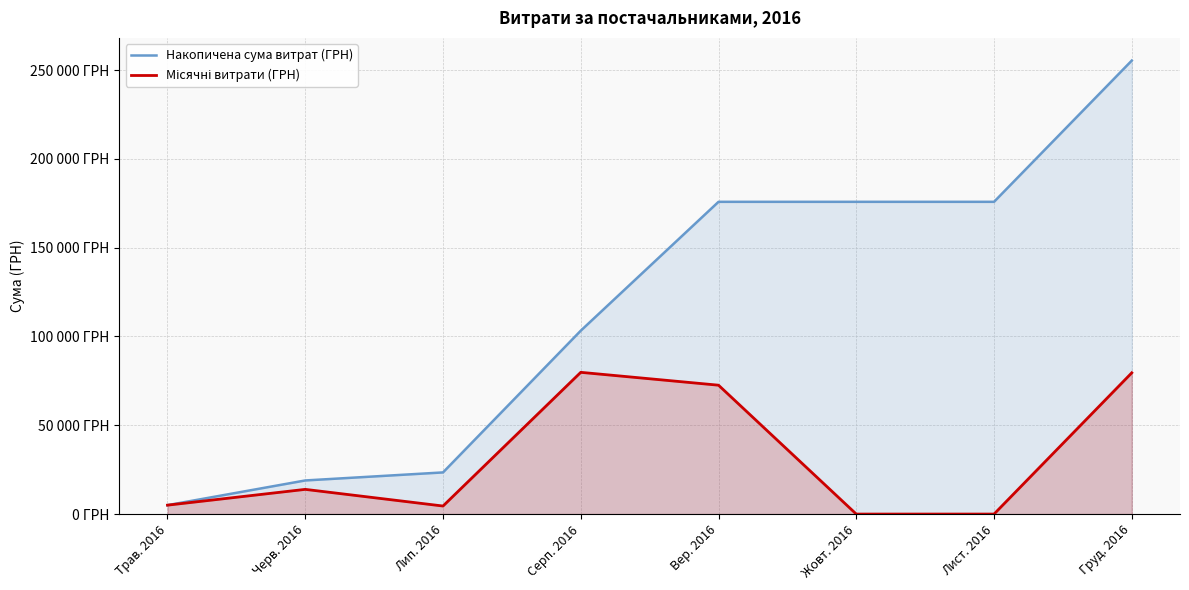

True or false: Місячні витрати (ГРН) has more than 1 interior local peaks.

True